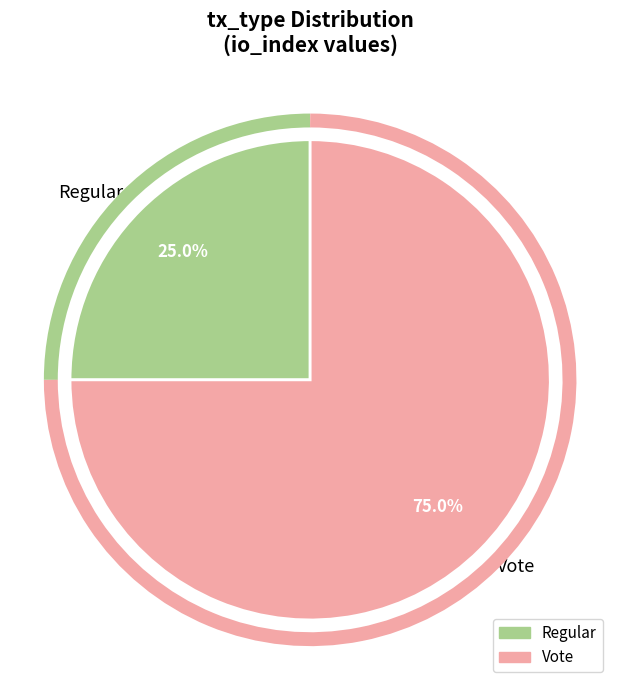

Is the sum of Regular and Vote greater than half?

Yes